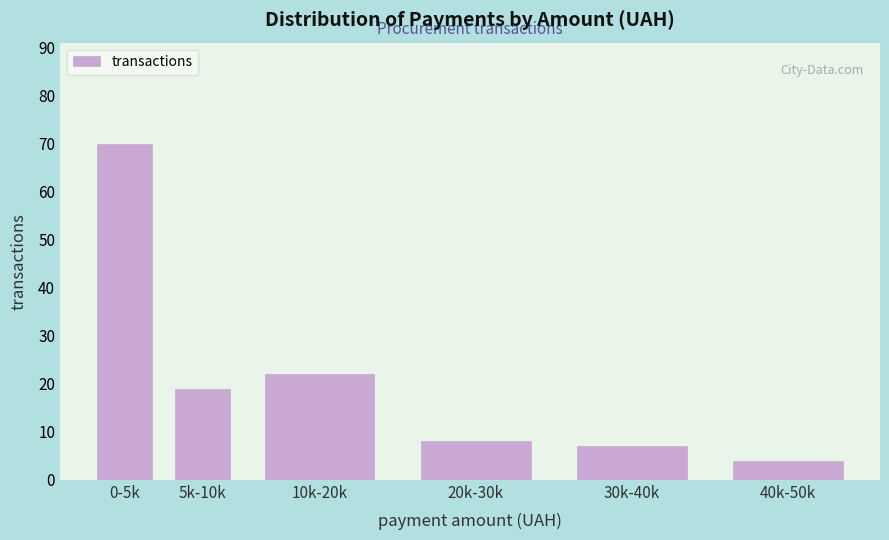

Reading left to right, list all the values displayed in this chart.

0-5k=70	5k-10k=19	10k-20k=22	20k-30k=8	30k-40k=7	40k-50k=4